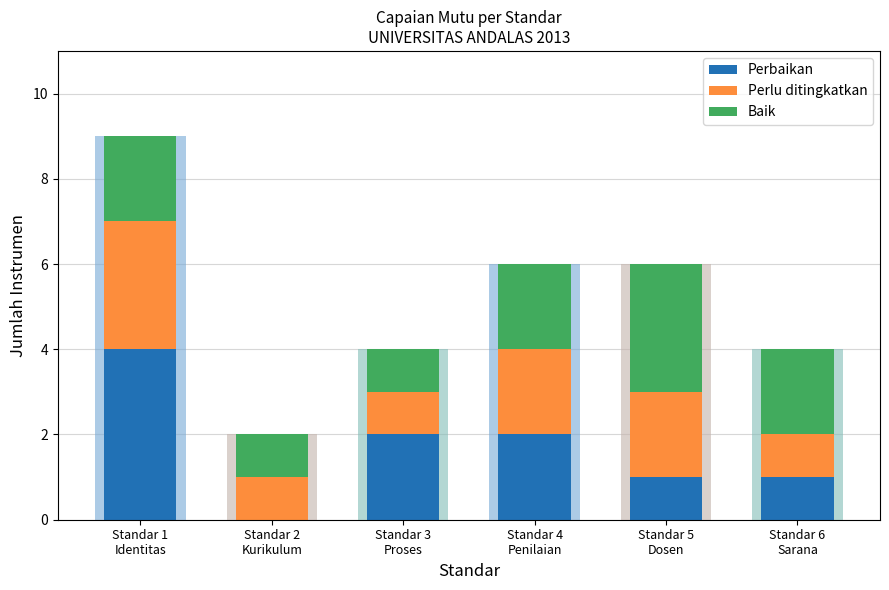

What is the difference between the maximum and minimum values in the Baik series?

2